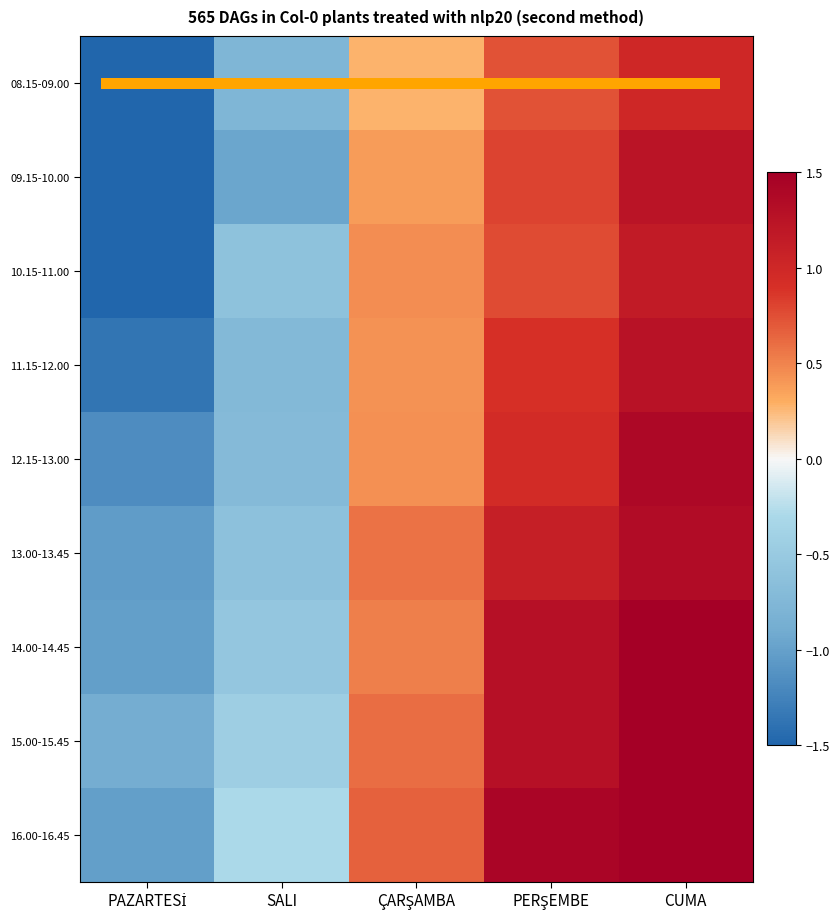

At ÇARŞAMBA, list the series in order from largest to smallest.

16.00-16.45, 15.00-15.45, 13.00-13.45, 14.00-14.45, 10.15-11.00, 12.15-13.00, 11.15-12.00, 09.15-10.00, 08.15-09.00